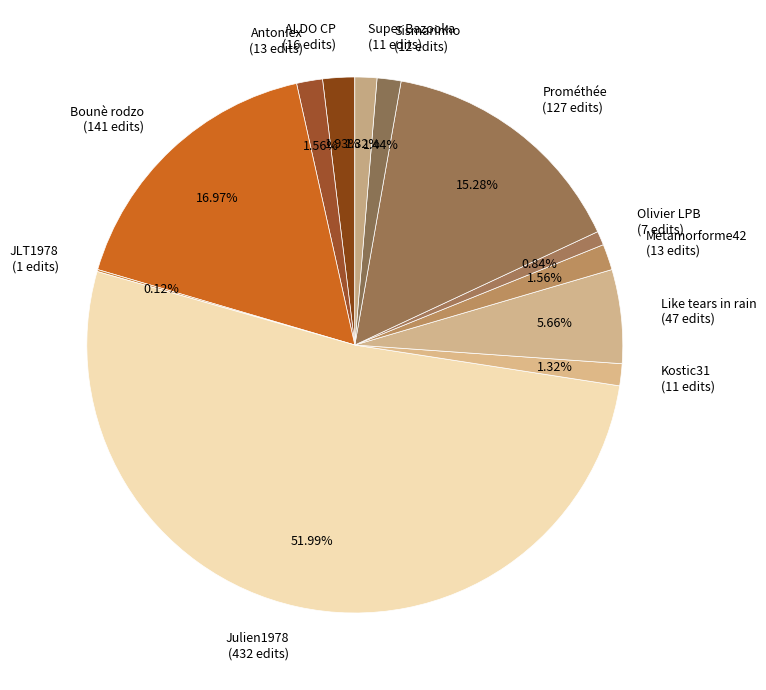

Is the sum of Olivier LPB and Prométhée greater than half?

No